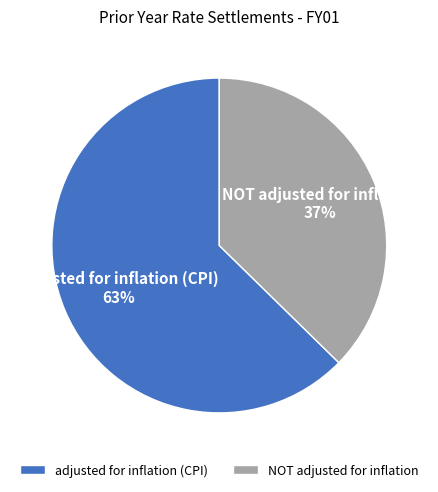

Rank the categories by value from lowest to highest.

NOT adjusted for inflation, adjusted for inflation (CPI)